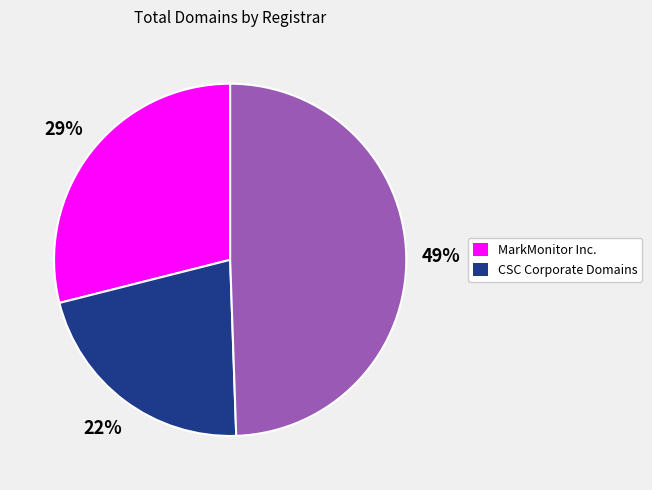

Is there any slice that represents more than half of the pie?

No